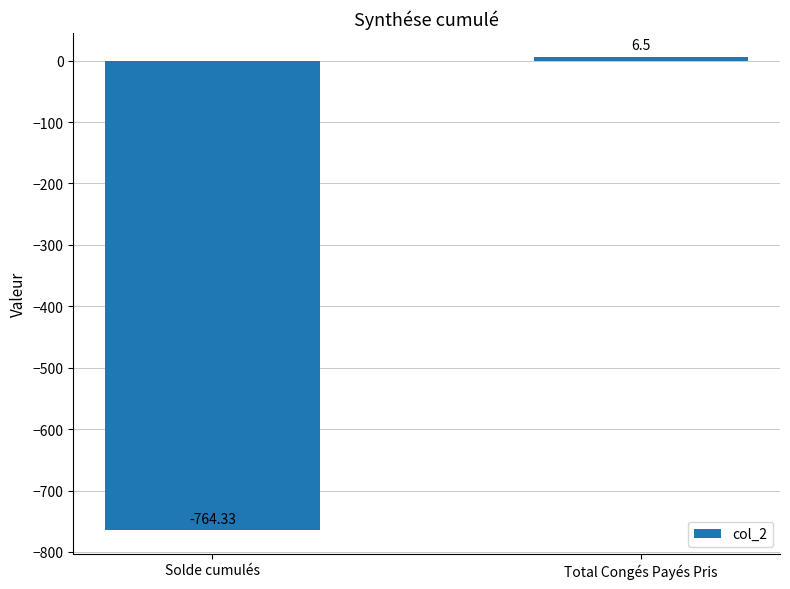

Between Total Congés Payés Pris and Solde cumulés, which is larger?

Total Congés Payés Pris